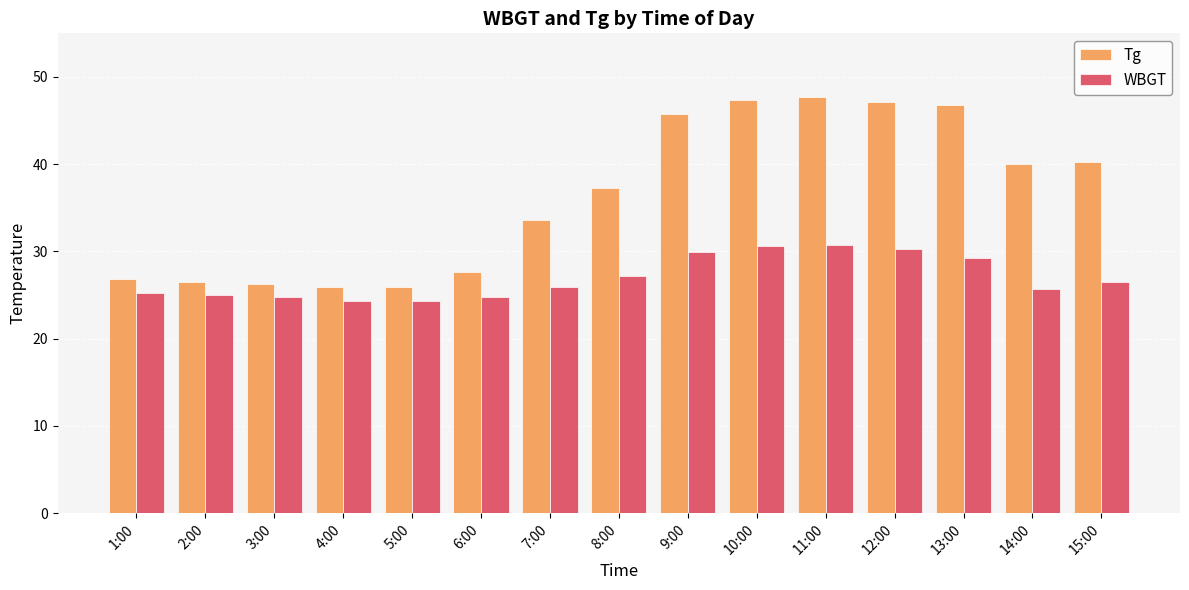

What is the total value across all series at 6:00?

52.5